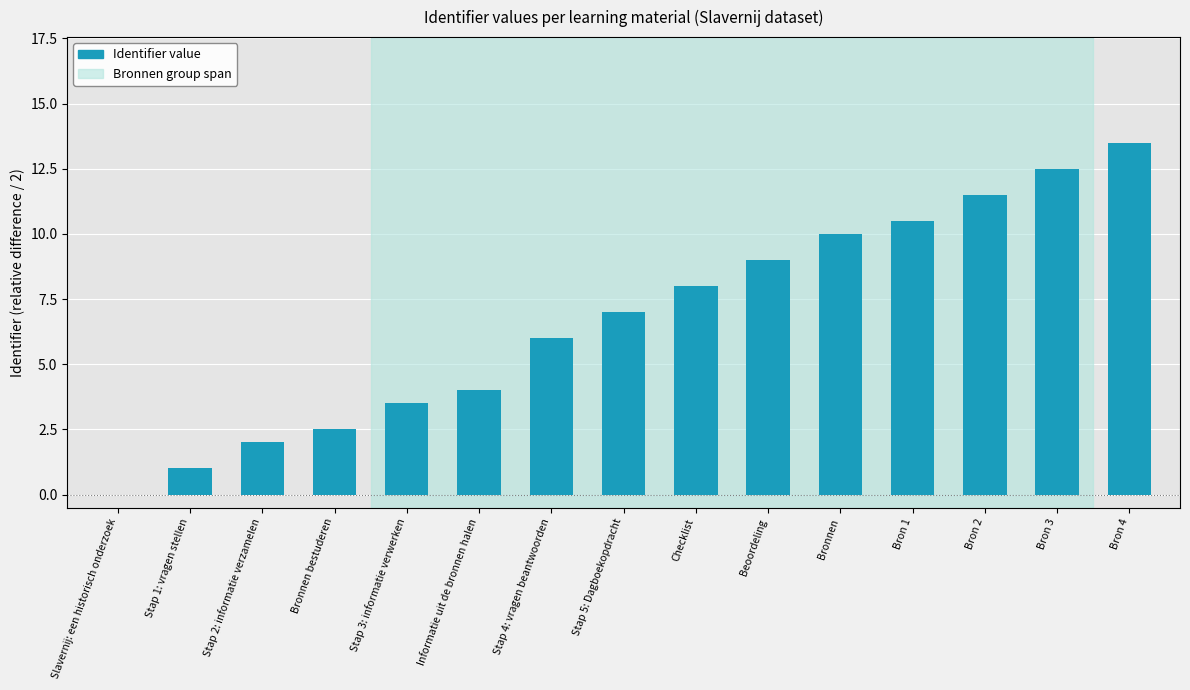

Is it true that the value at Slavernij: een historisch onderzoek is -7.6?

False